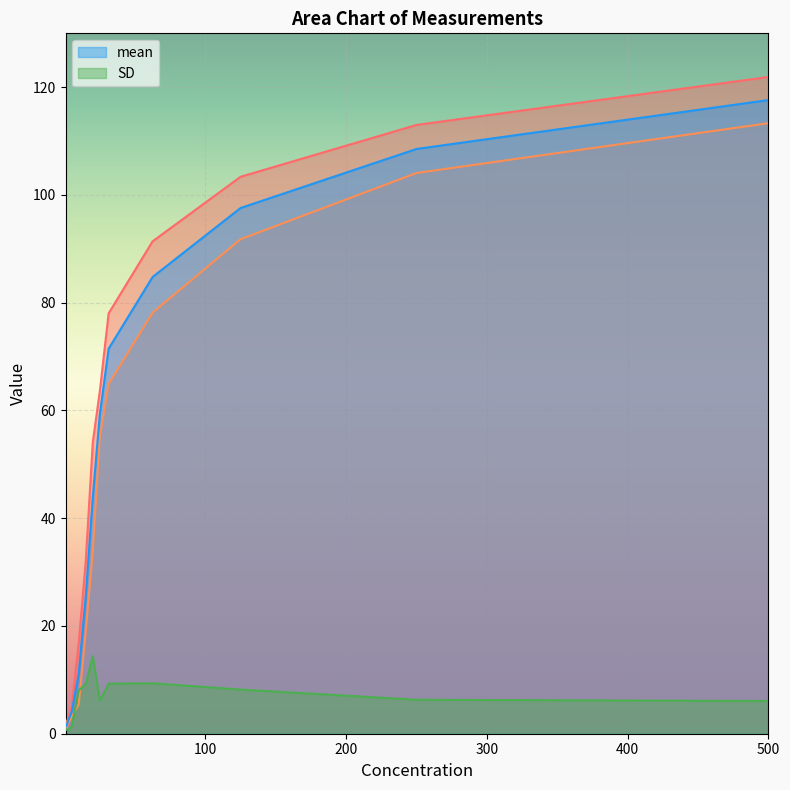

What is the maximum value for SD?

14.4